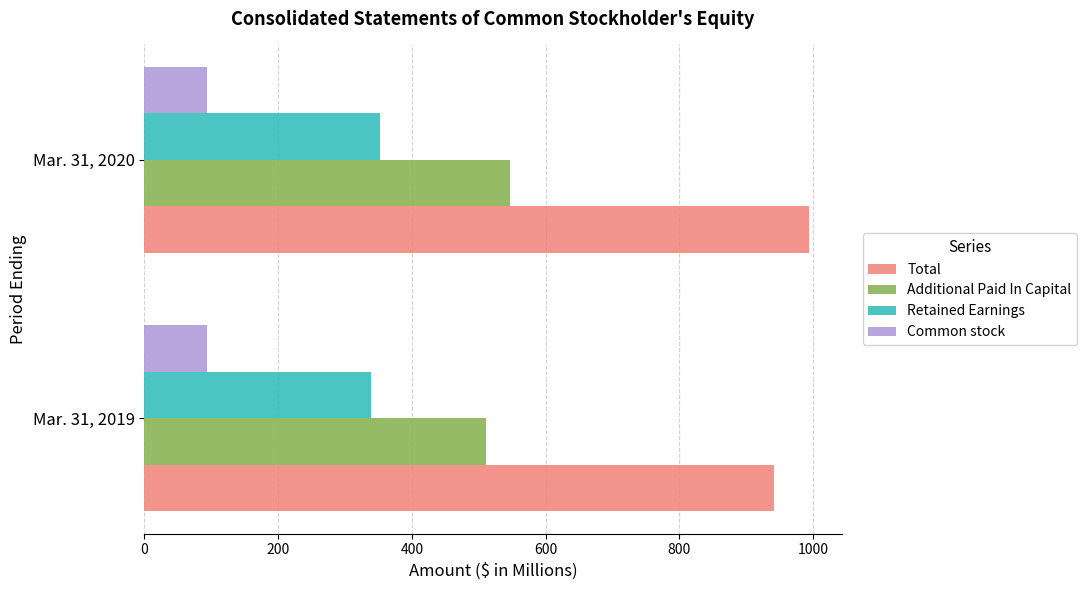

Which category has the highest value across all series?

Mar. 31, 2020